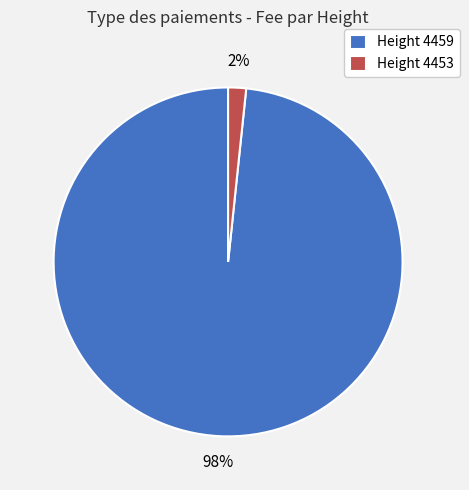

Is it true that Height 4453 is 2% of the pie?

True